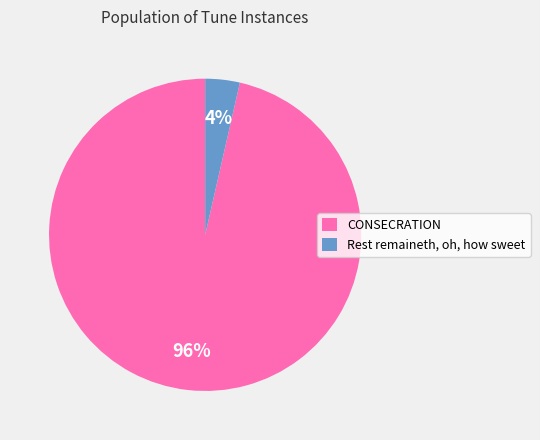

To the nearest percent, what is the average slice percentage?

50%